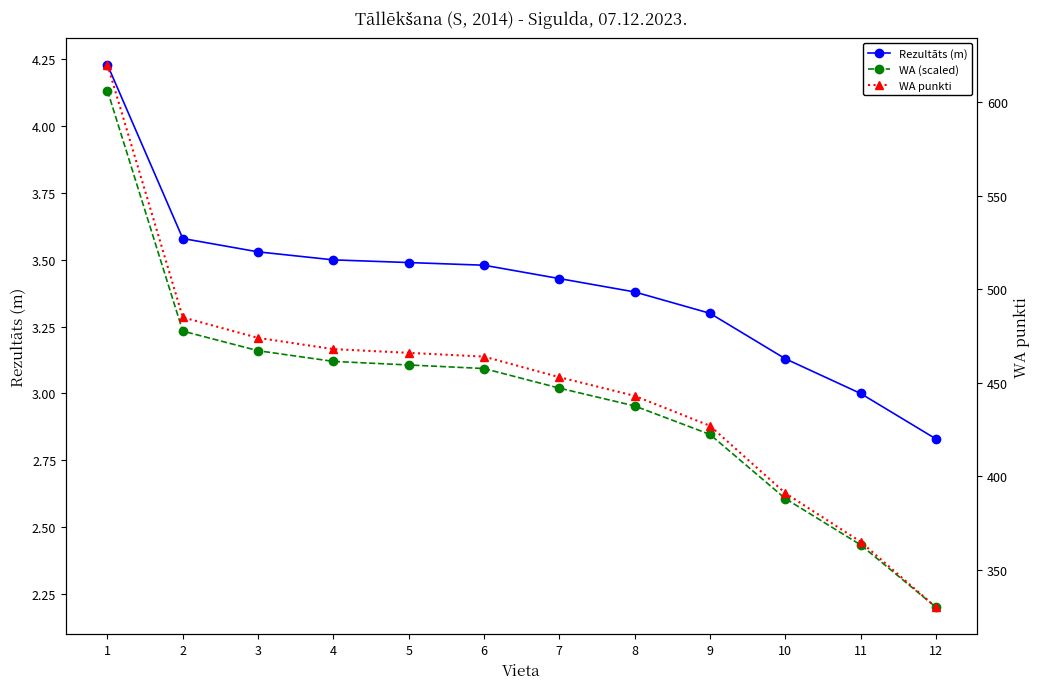

Rank the series by their maximum value, from lowest to highest.

WA (scaled), Rezultāts (m), WA punkti